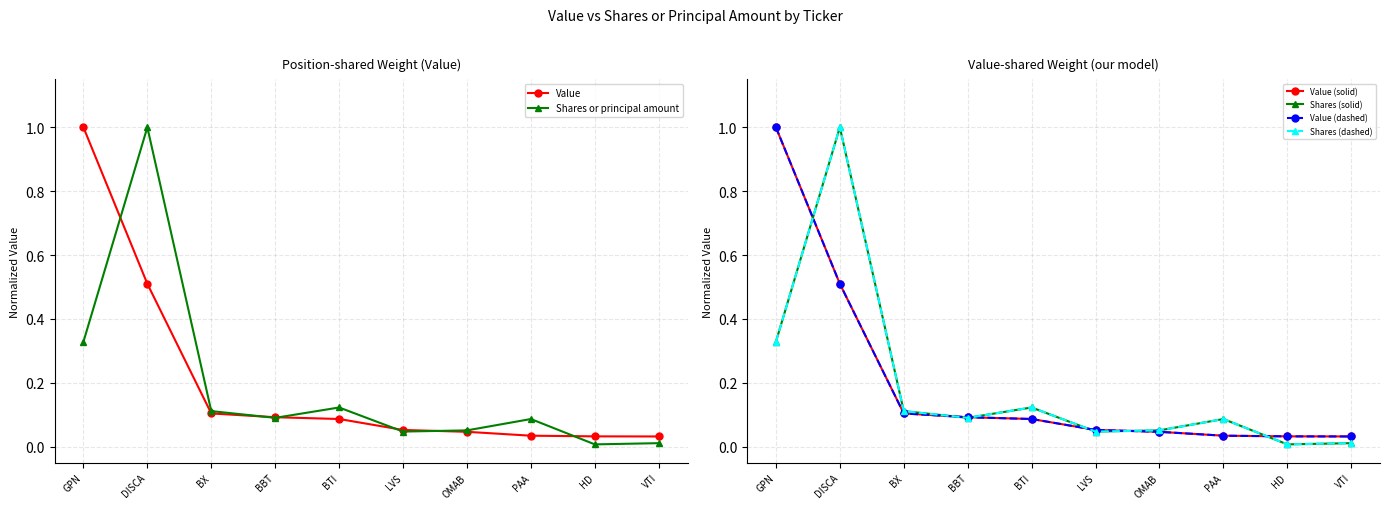

True or false: Value (solid) has a value of 0.0 at BBT.

False